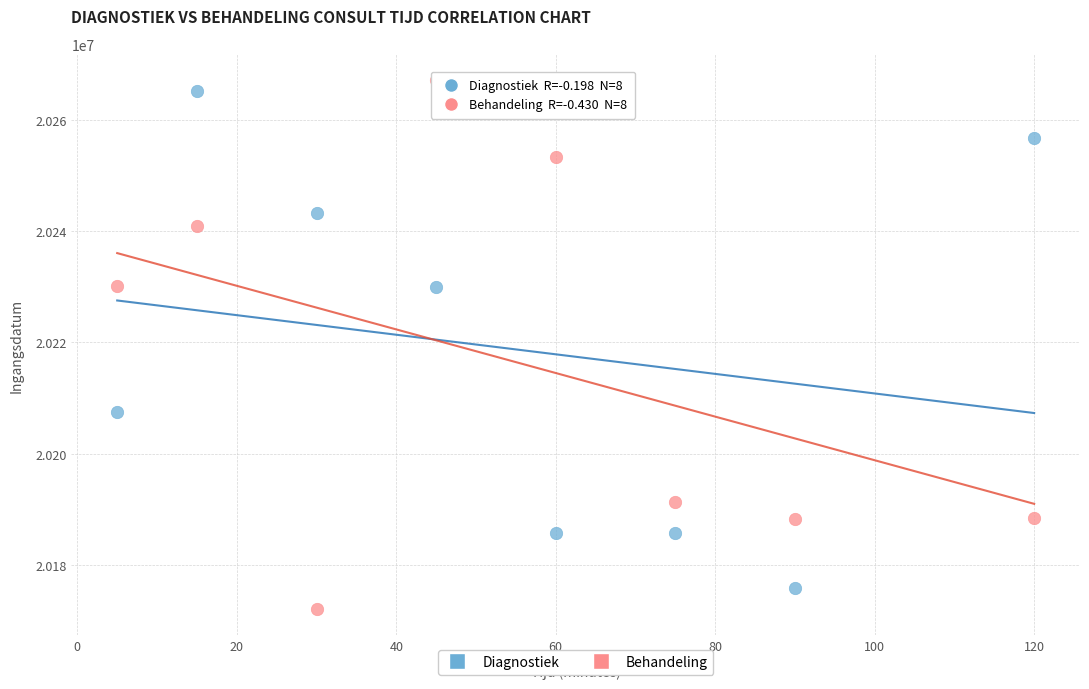

What is the X range (max minus min) for the scatter plot?

115.0